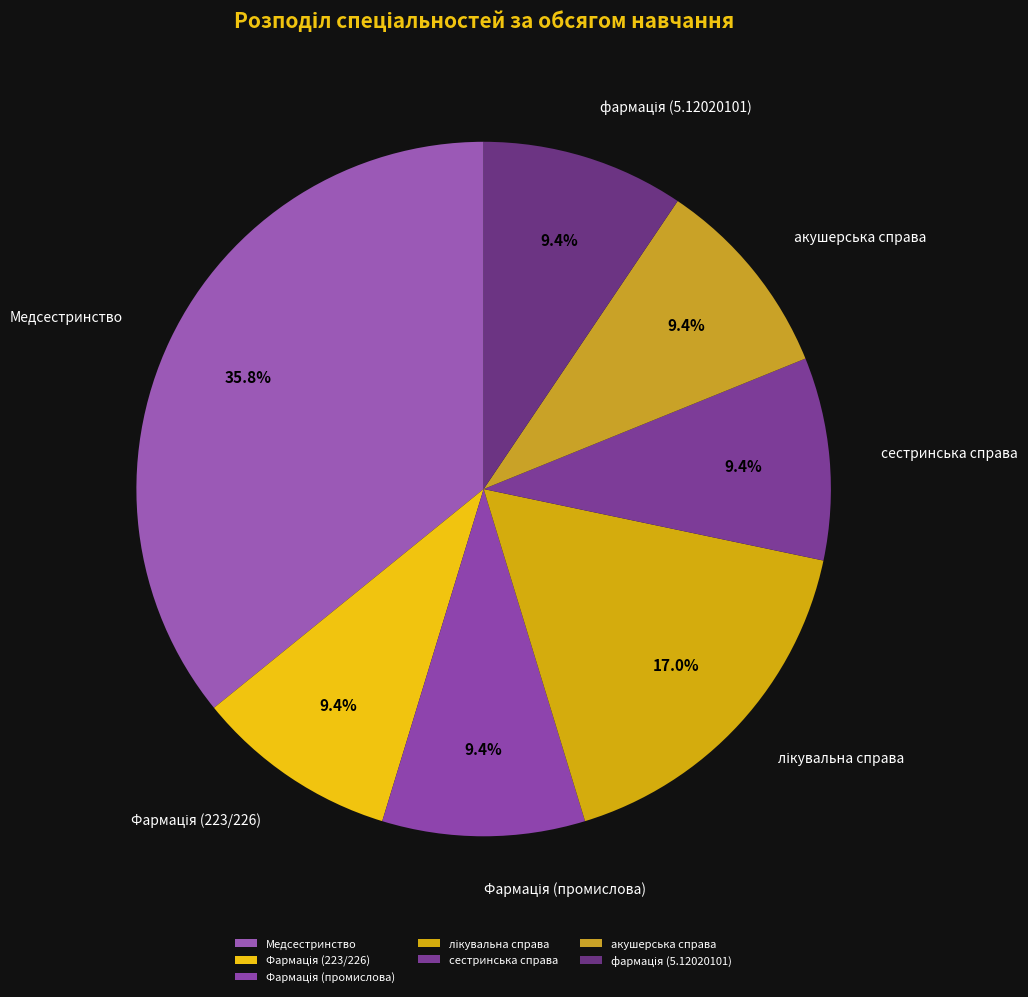

Count the number of slices in the pie.

7